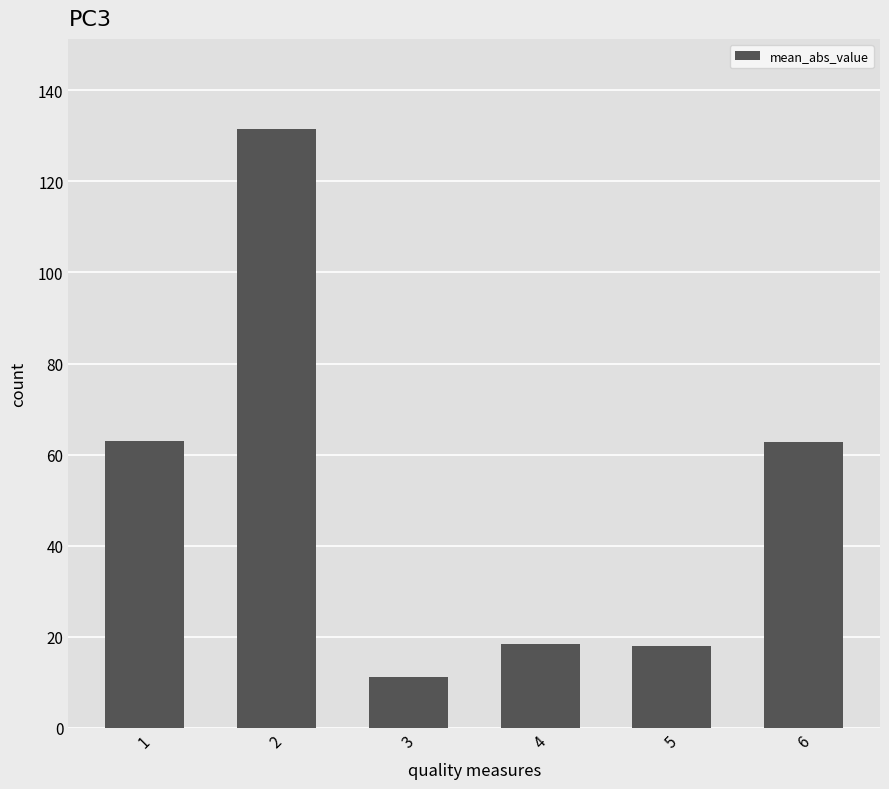

What is the change in value from 3 to 6?

+51.6